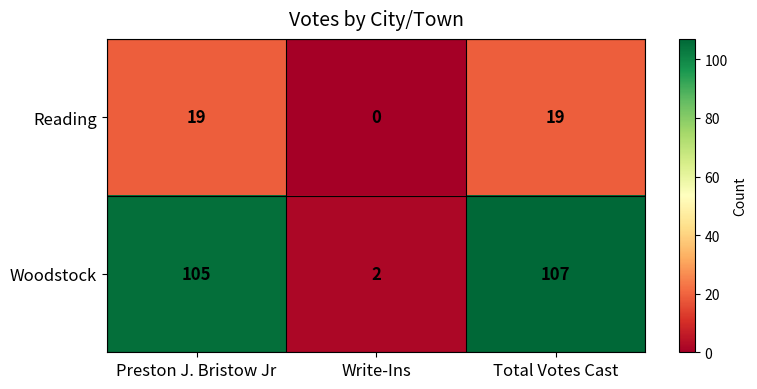

What is the maximum value for Reading?

19